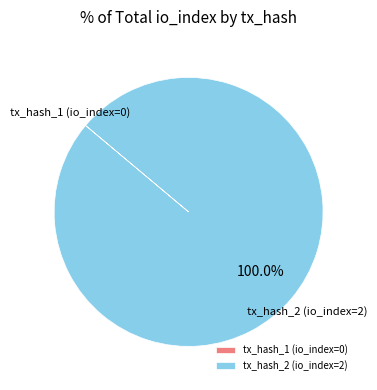

Which category accounts for the majority?

tx_hash_2 (io_index=2)